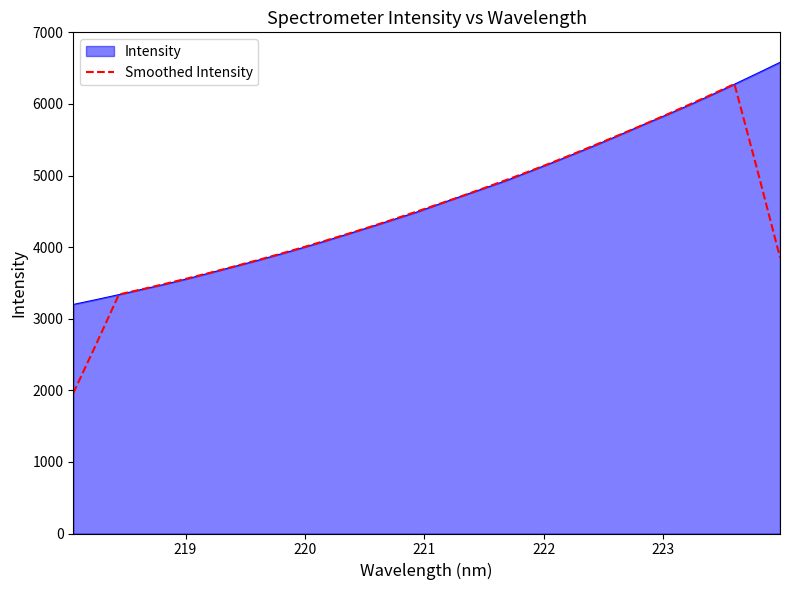

Which series has the widest spread of values?

Smoothed Intensity